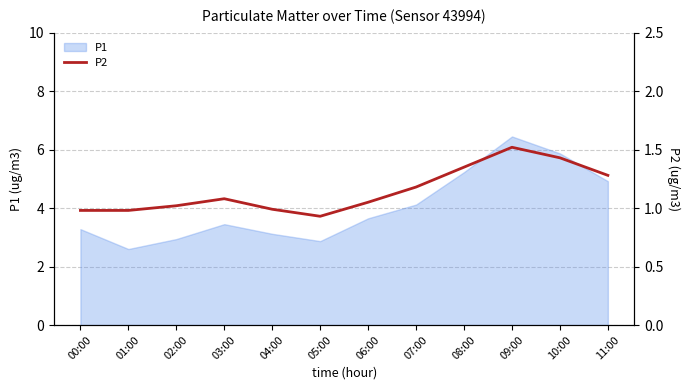

Where is the first local minimum?

05:00